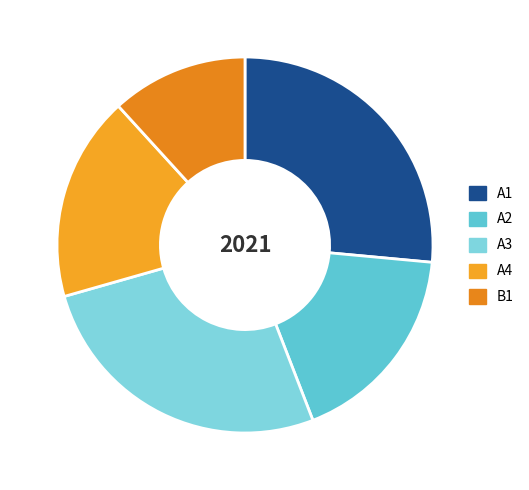

To the nearest percent, what is the average slice percentage?

20%